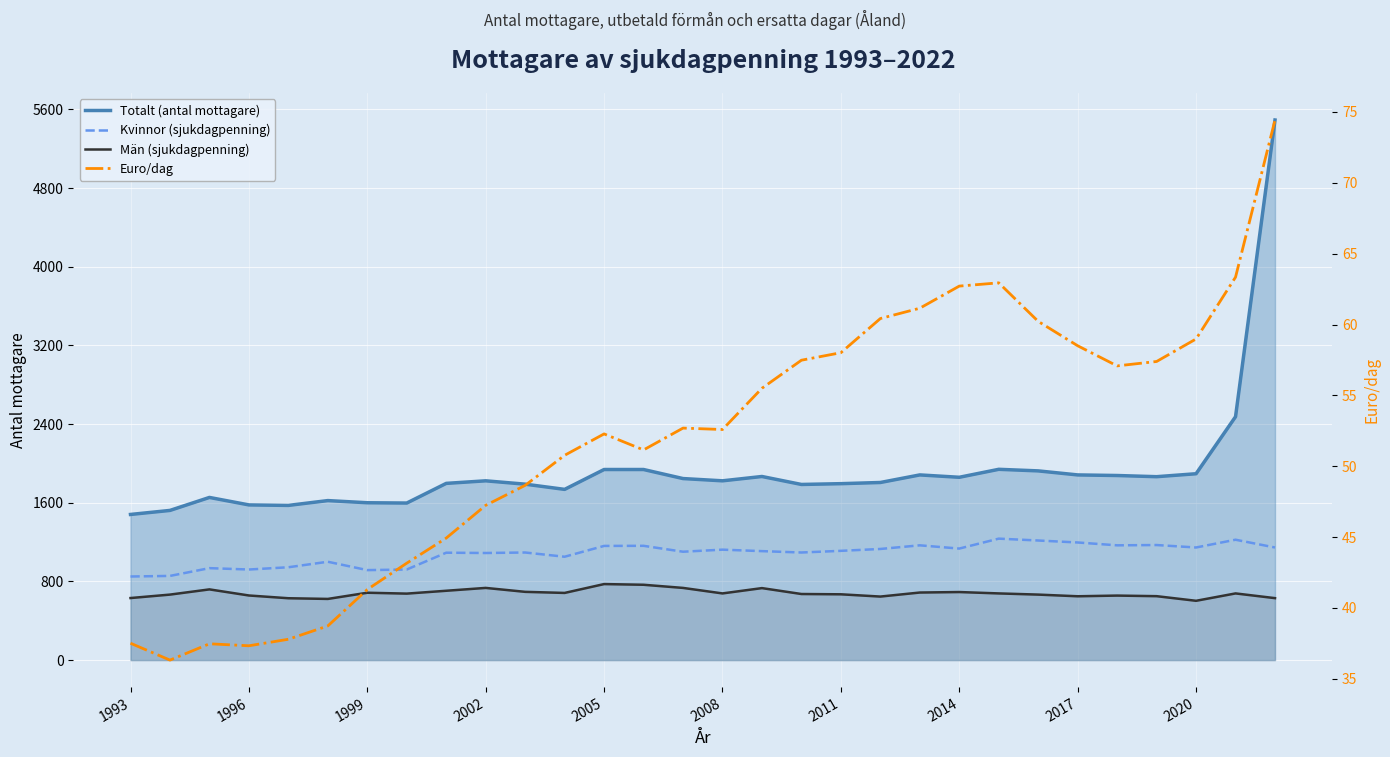

Which series has the widest spread of values?

Totalt (antal mottagare)